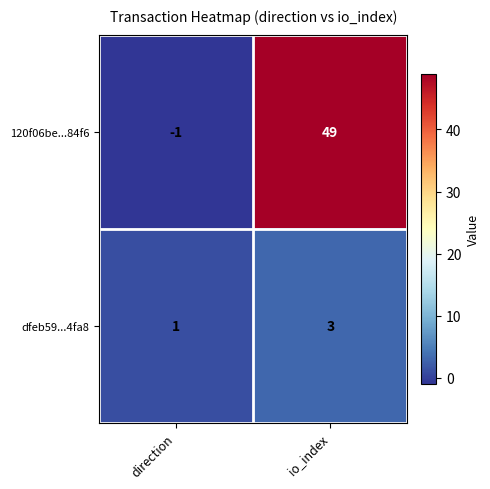

Where is dfeb59...4fa8 nearest to the value 2?

direction